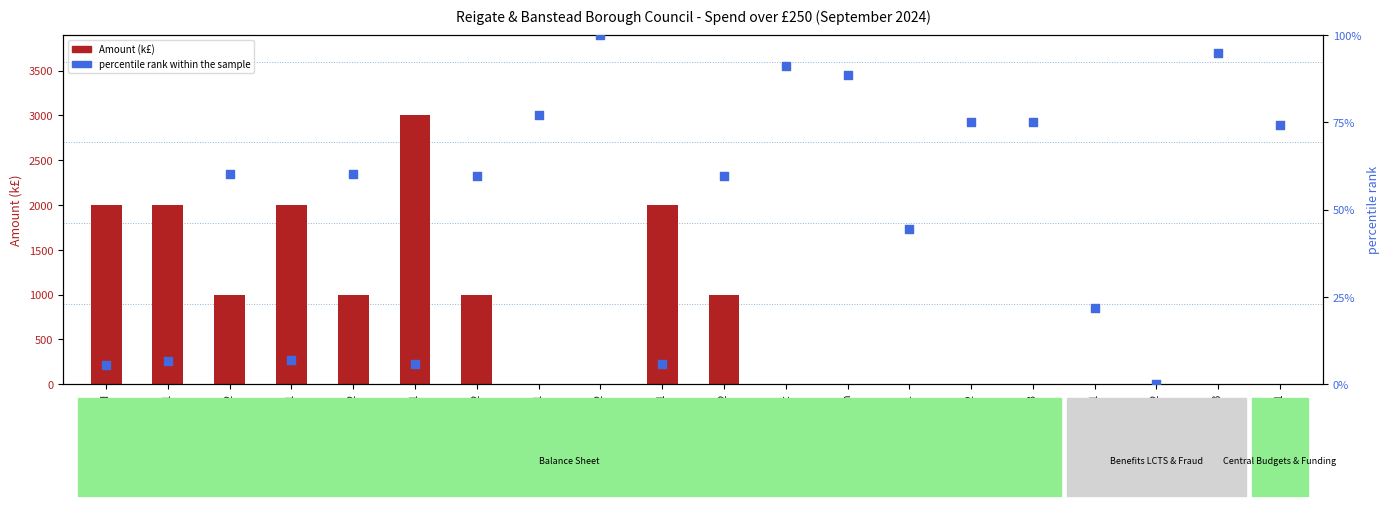

What is the total value across all series at Hbinfo 1?

22.3